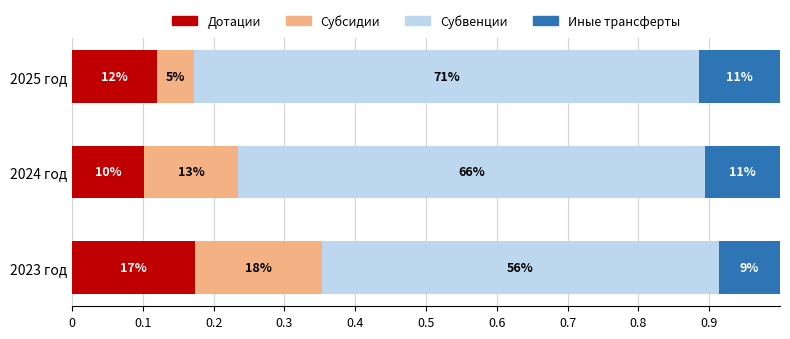

What are all the series names shown in the legend?

Дотации, Субсидии, Субвенции, Иные трансферты